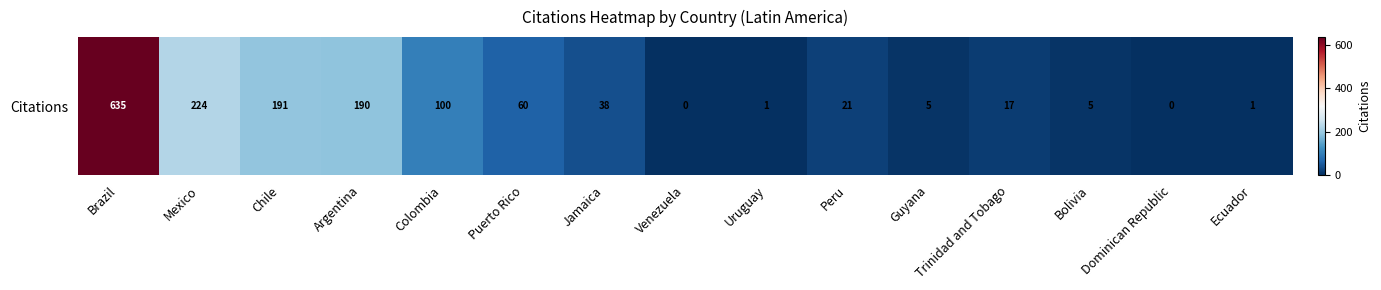

List the labels in order of value, largest first.

Brazil, Mexico, Chile, Argentina, Colombia, Puerto Rico, Jamaica, Peru, Trinidad and Tobago, Guyana, Bolivia, Uruguay, Ecuador, Venezuela, Dominican Republic